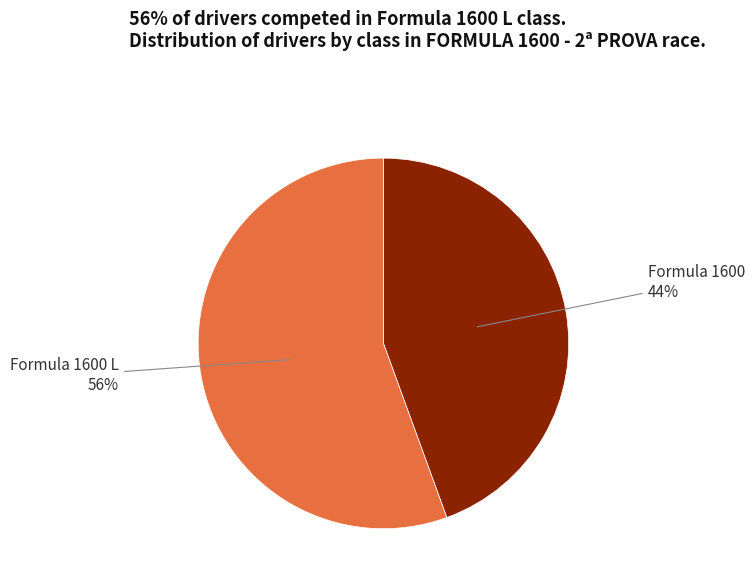

True or false: Formula 1600 L accounts for 56% of the total.

True